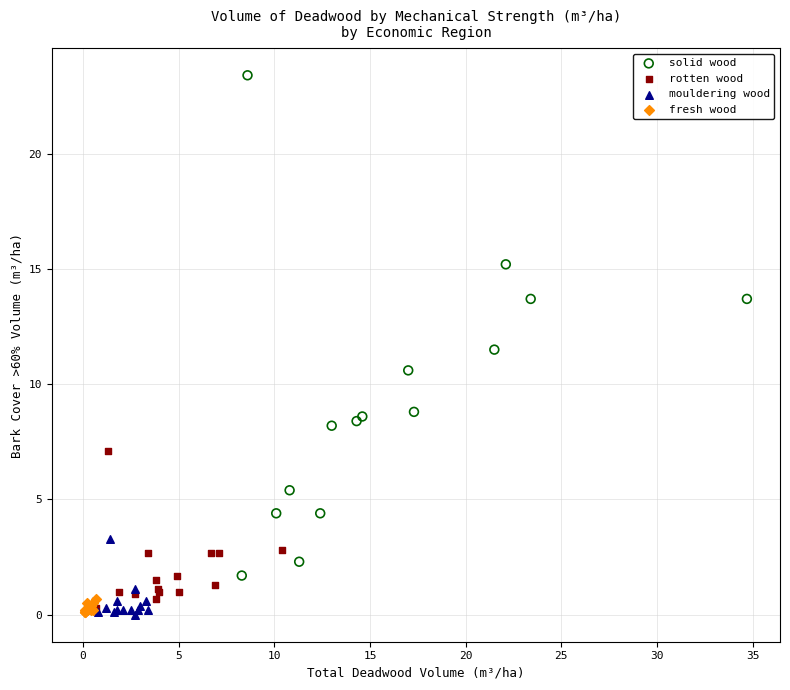

Which series has the largest Y range (max minus min)?

solid wood